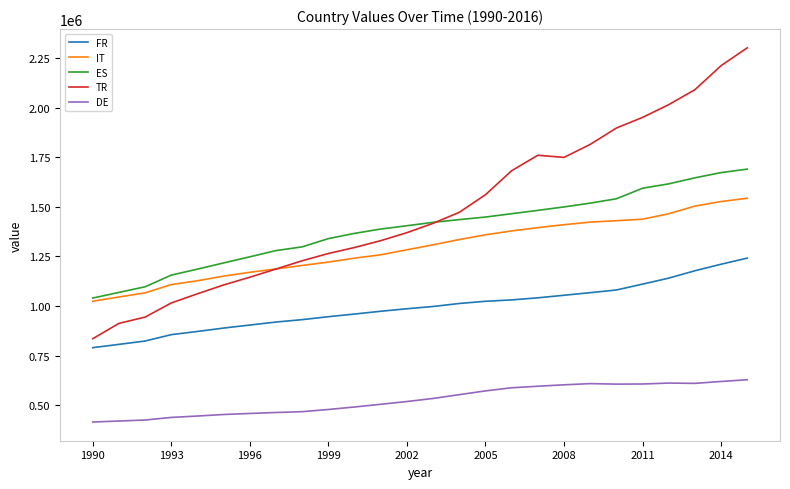

Which series has the widest spread of values?

TR